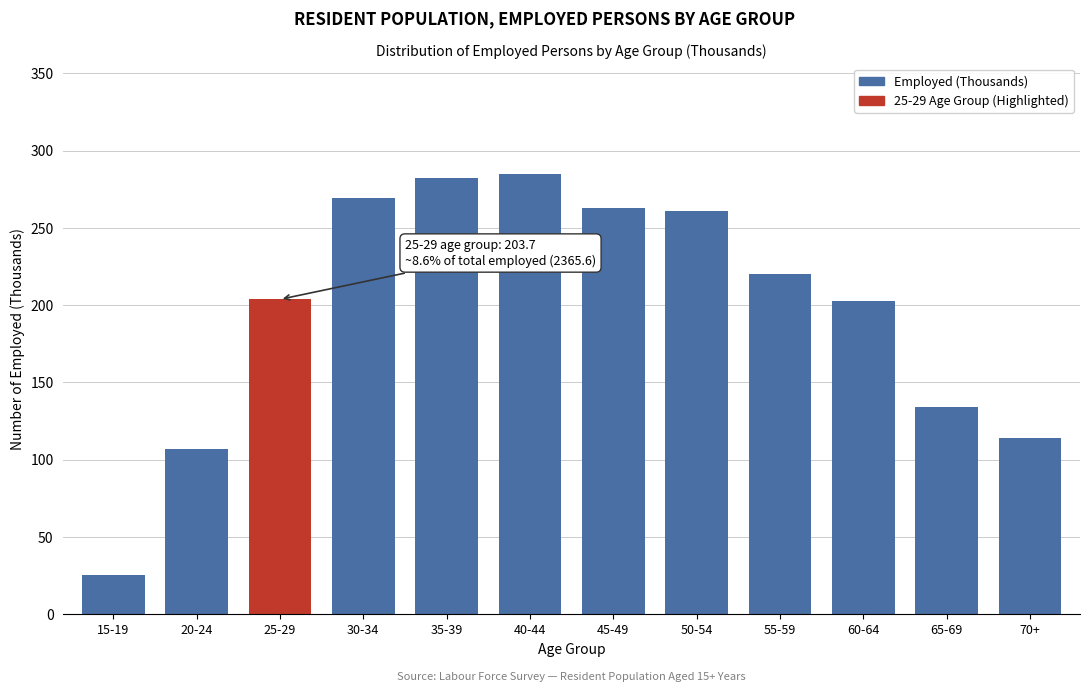

At which label is the value closest to 155?

65-69